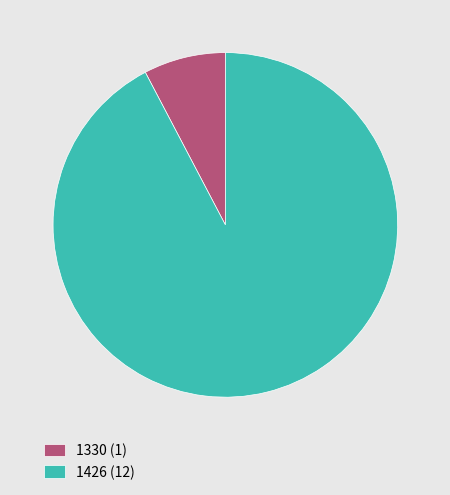

How many slices are in this pie chart?

2